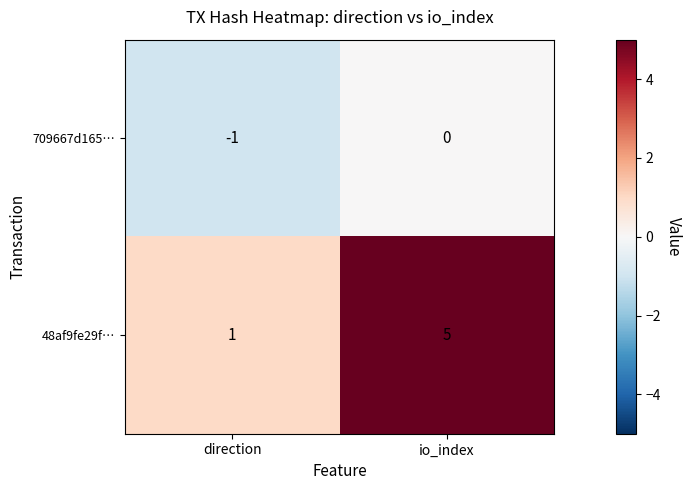

Rank the categories by 48af9fe29f… value from lowest to highest.

direction, io_index